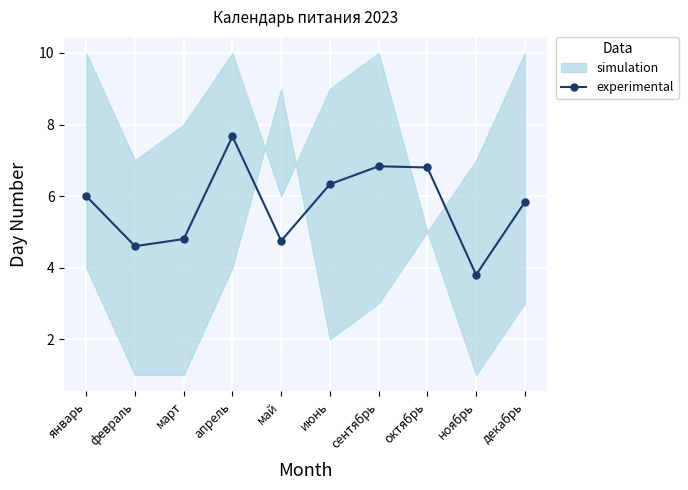

At which label does the data first exceed 6?

апрель